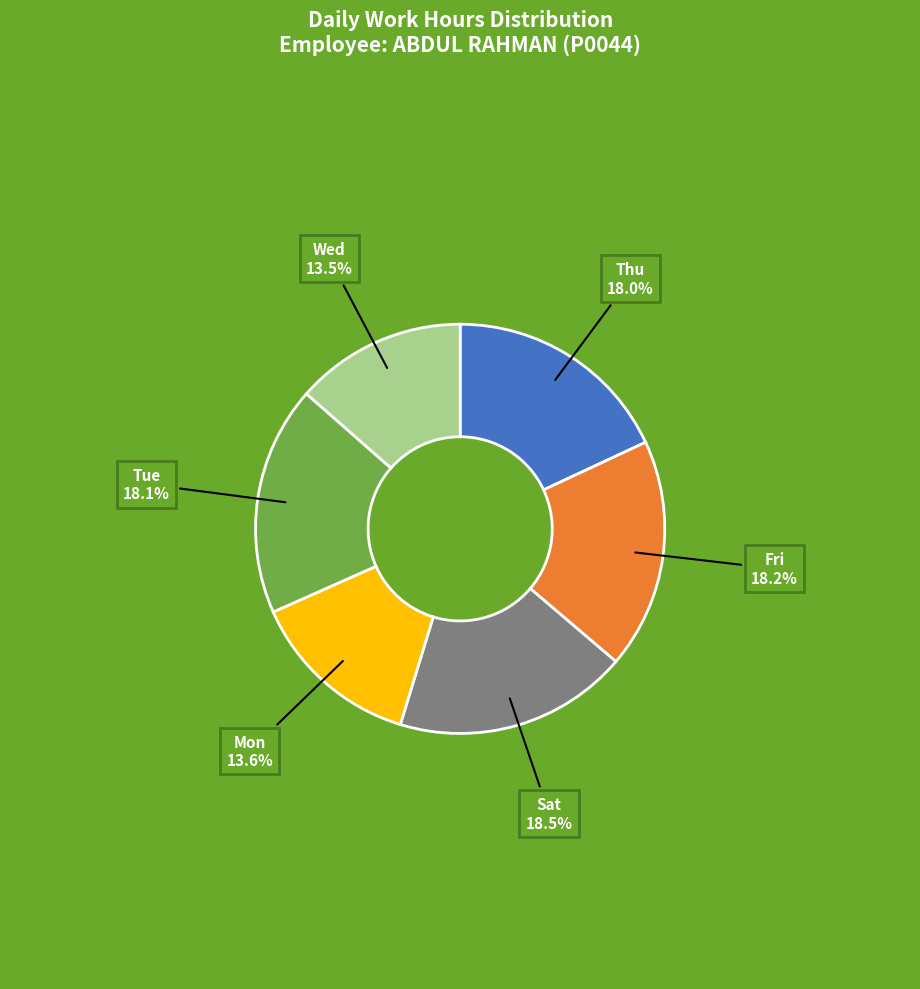

To the nearest percent, what is the average slice percentage?

17%